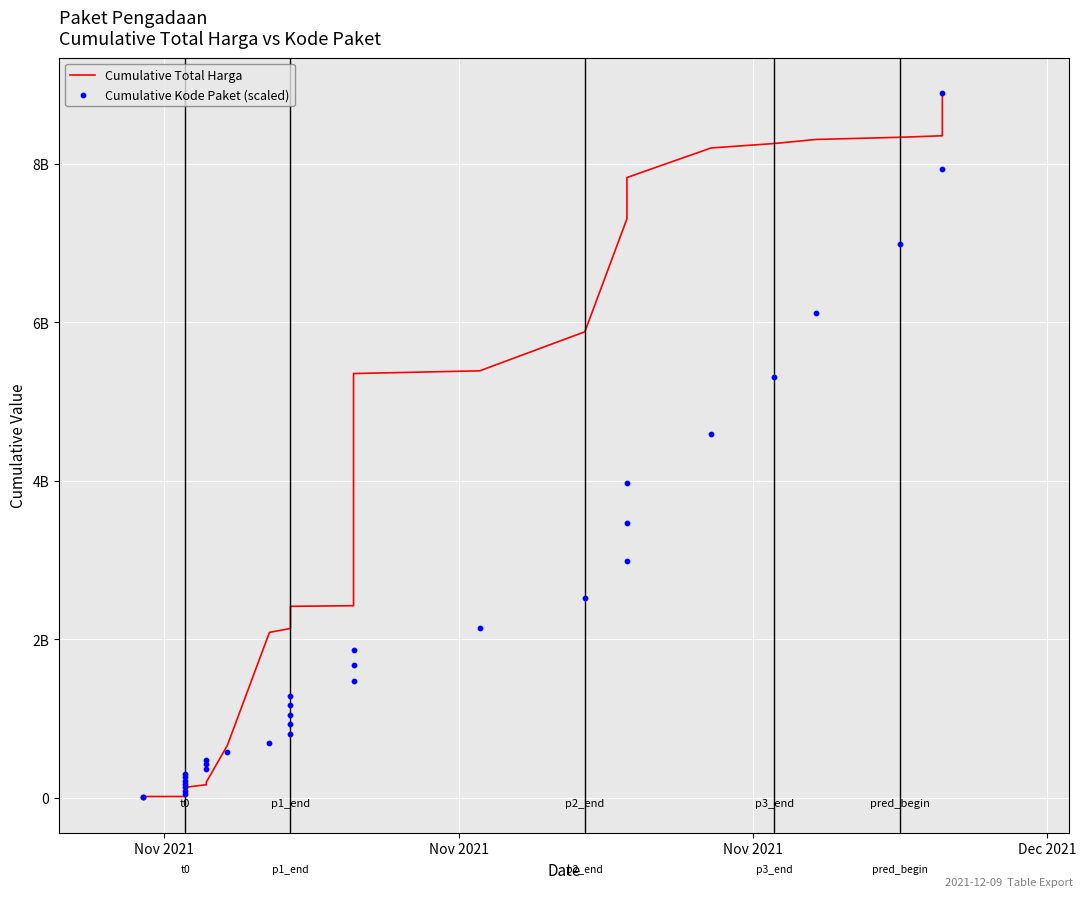

What are all the series names shown in the legend?

Cumulative Total Harga, Cumulative Kode Paket (scaled)